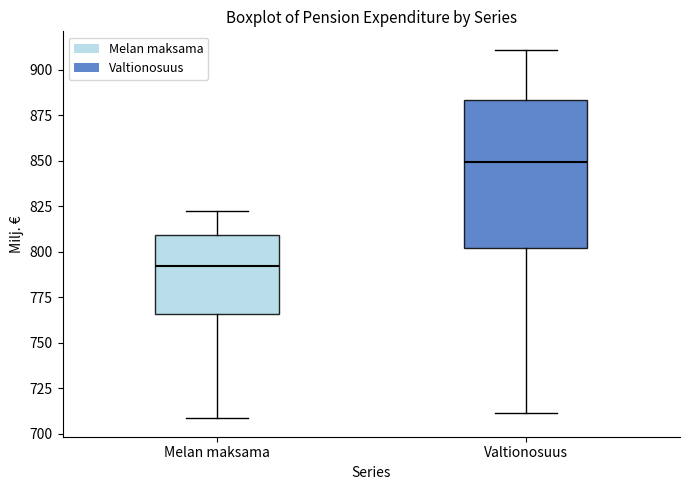

Where is the upper edge of the box for Valtionosuus on the y-axis? The values are not printed on the chart, so give them approximately, as read against the axis.

885